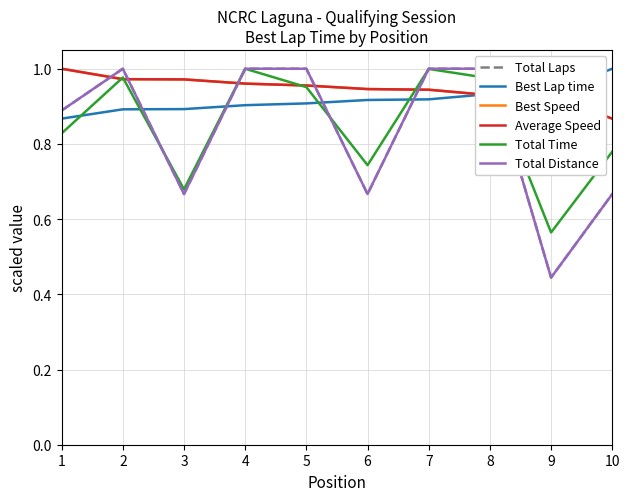

Which series has the largest total across all categories?

Best Speed